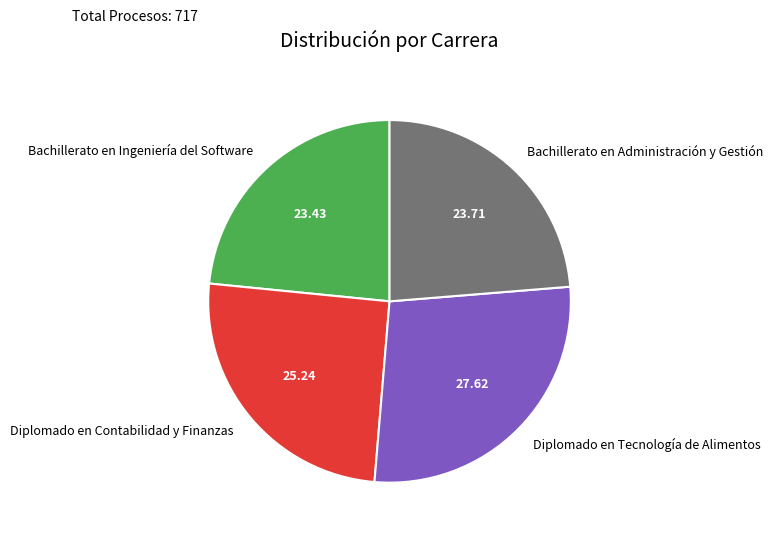

Which category has the biggest portion of the pie?

Diplomado en Tecnología de Alimentos